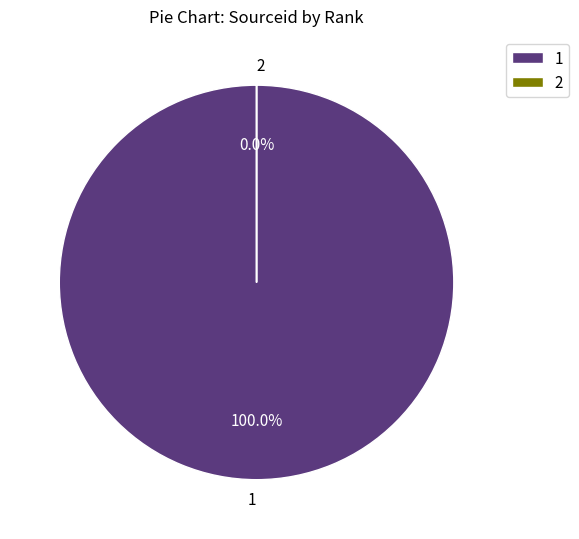

Which has a higher value, 1 or 2?

1